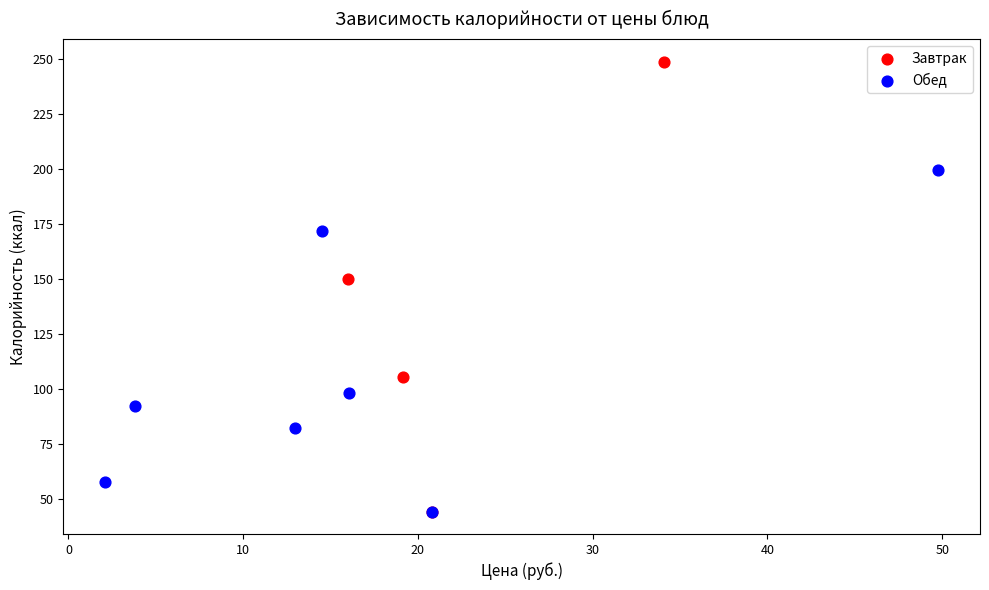

Which series reaches the maximum Y coordinate?

Завтрак